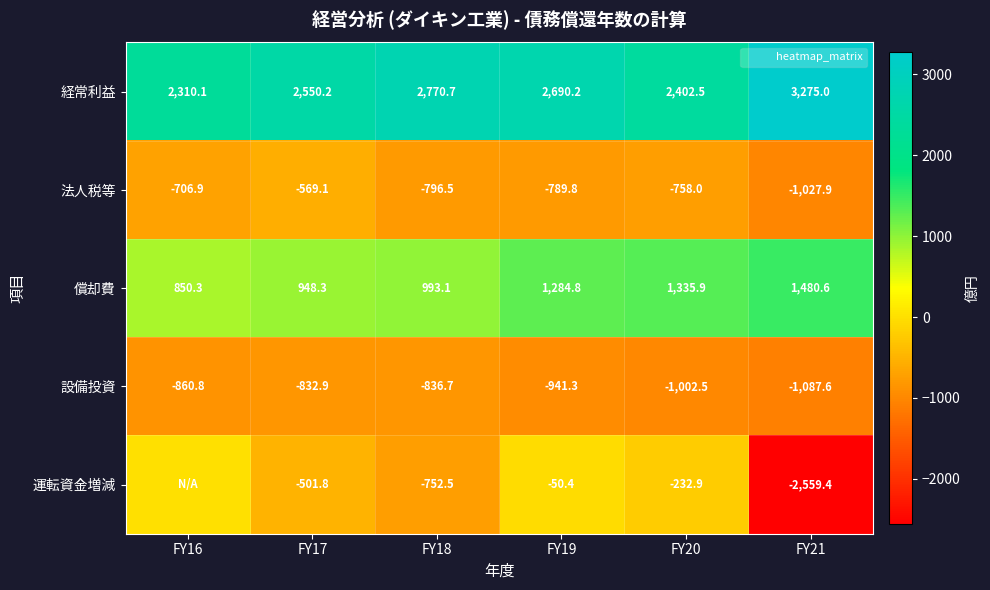

What is the total value across all series at FY16?

1592.7